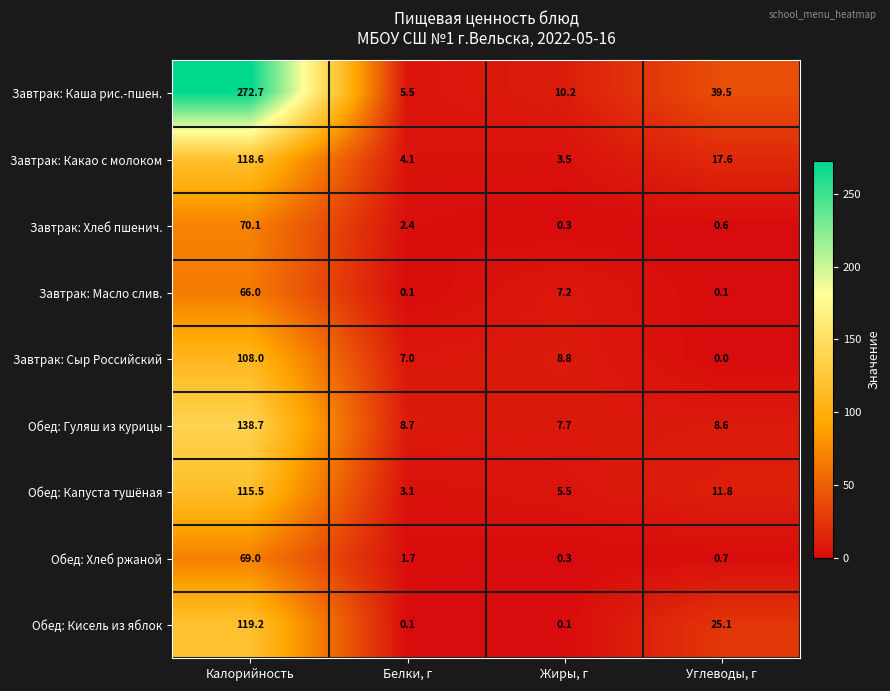

At which category is the sum across all series the highest?

Калорийность